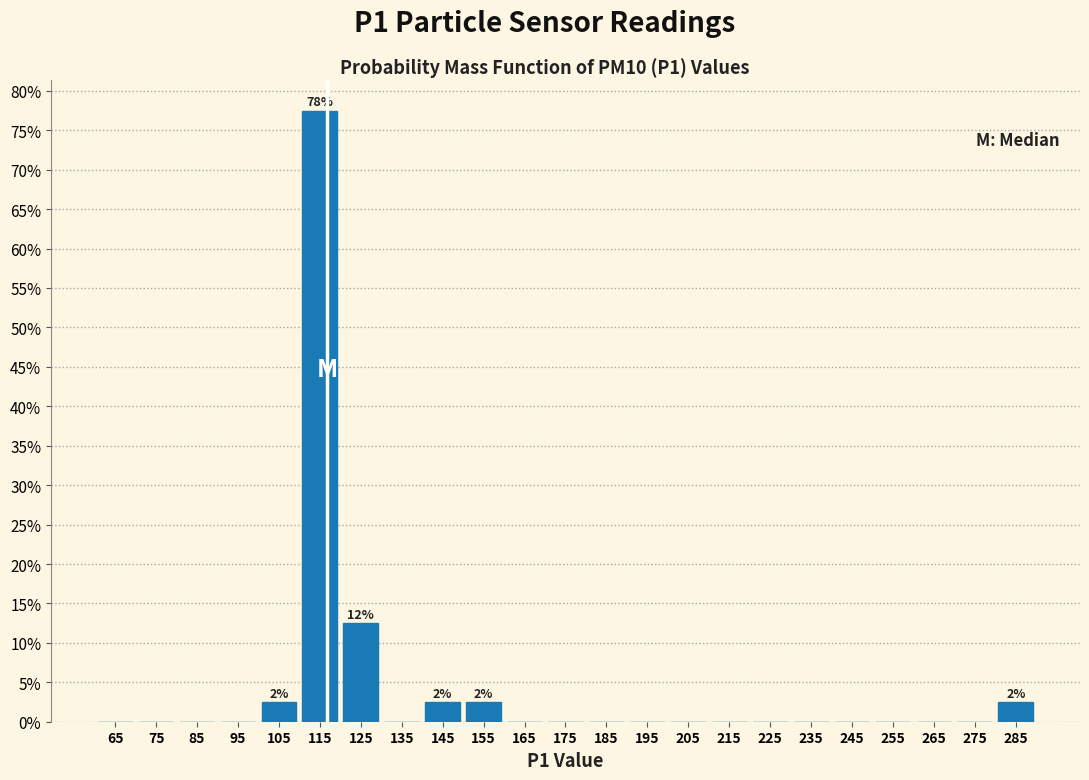

Over which range of the x-axis is the bar tallest?

110 to 120